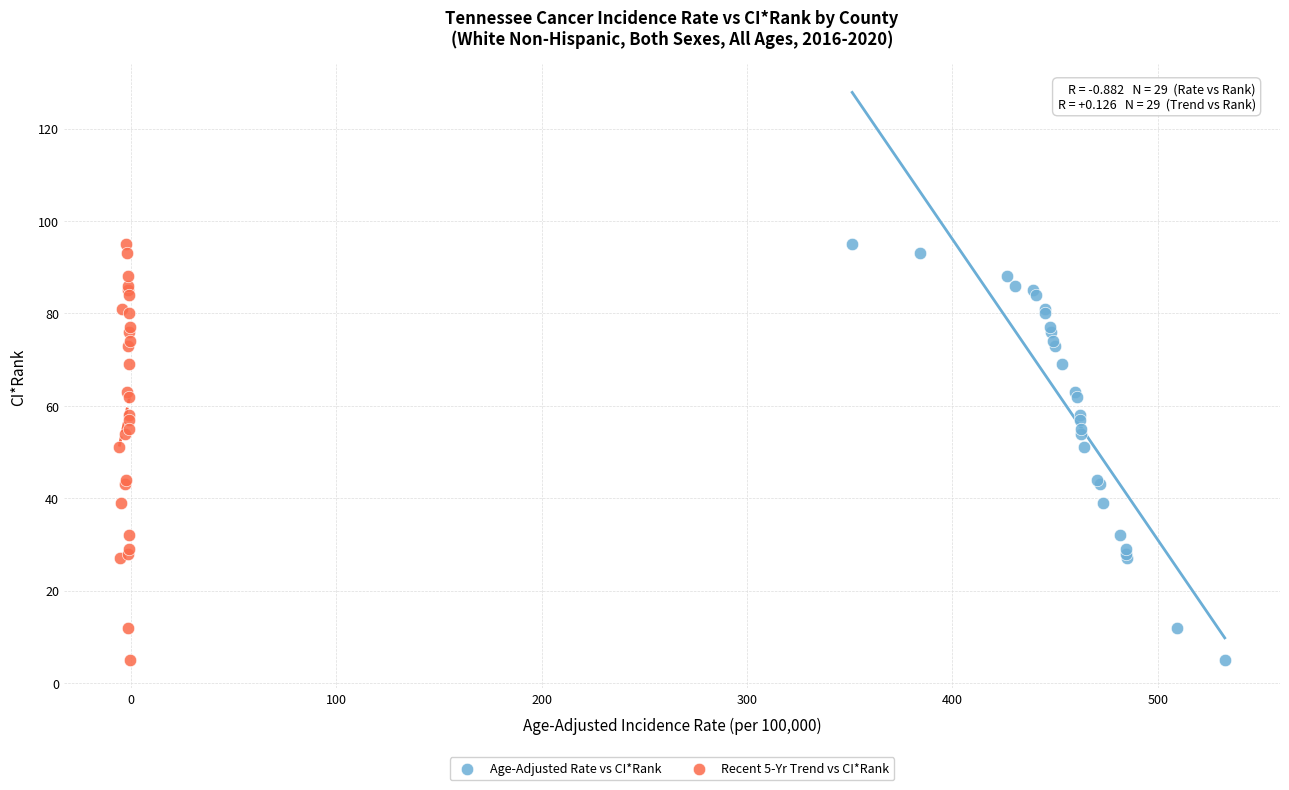

What are all the series names shown in the legend?

Age-Adjusted Rate vs CI*Rank, Recent 5-Yr Trend vs CI*Rank